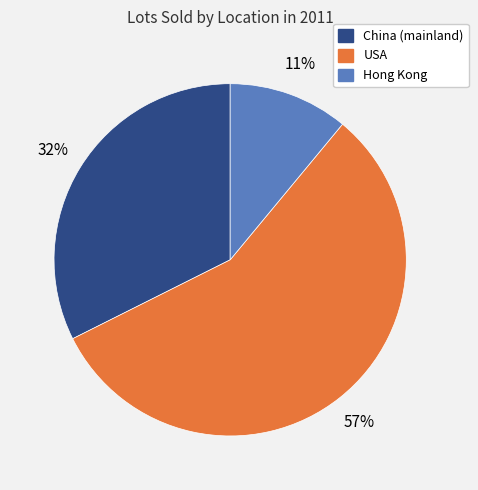

What is the majority slice?

USA